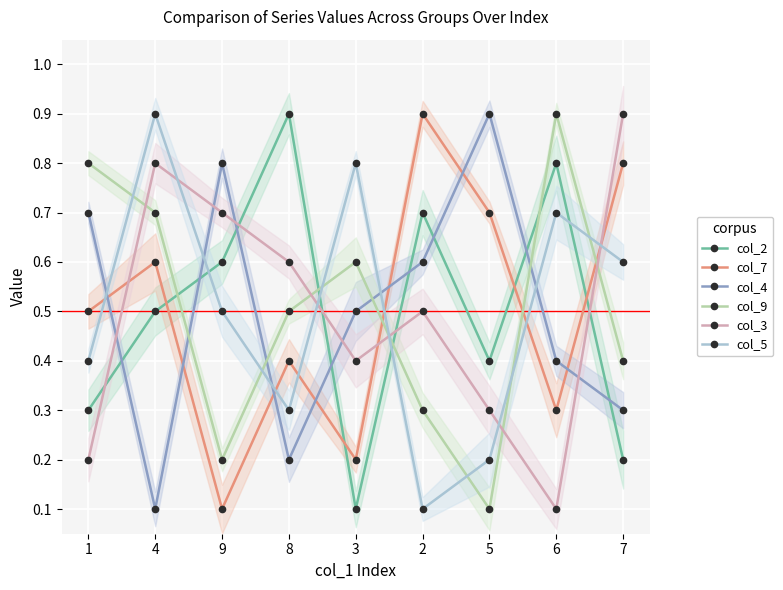

How many categories are shown in the chart?

9